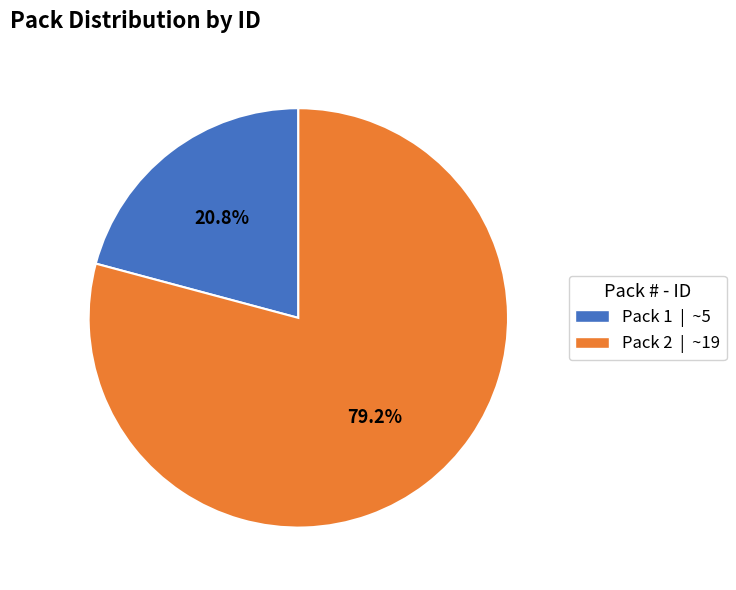

What is the smallest slice in the pie chart?

Pack 1